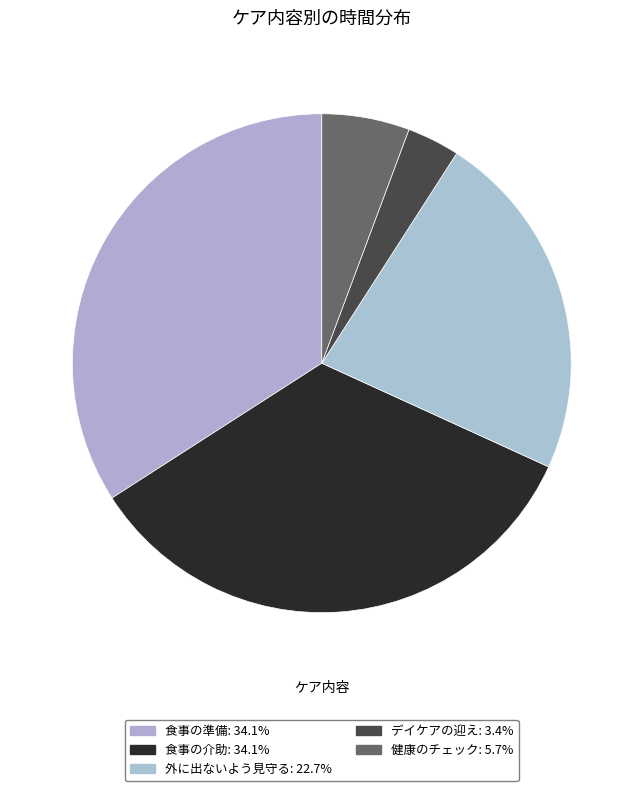

Do 健康のチェック and 食事の準備 together represent more than half of the pie?

No